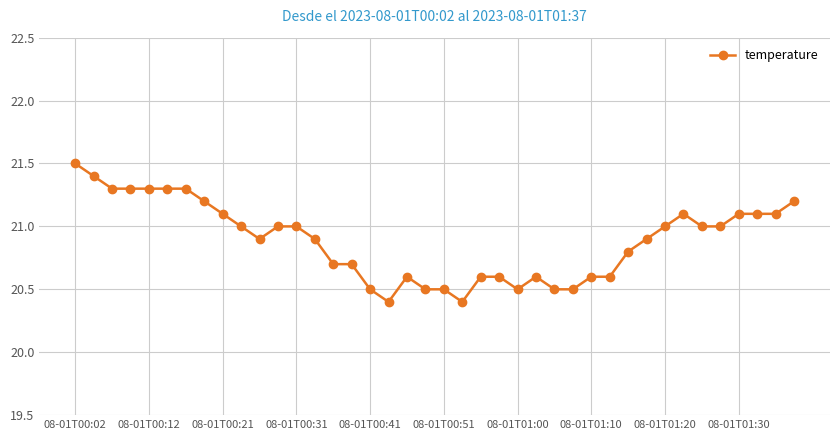

How many lines are shown in the chart?

1